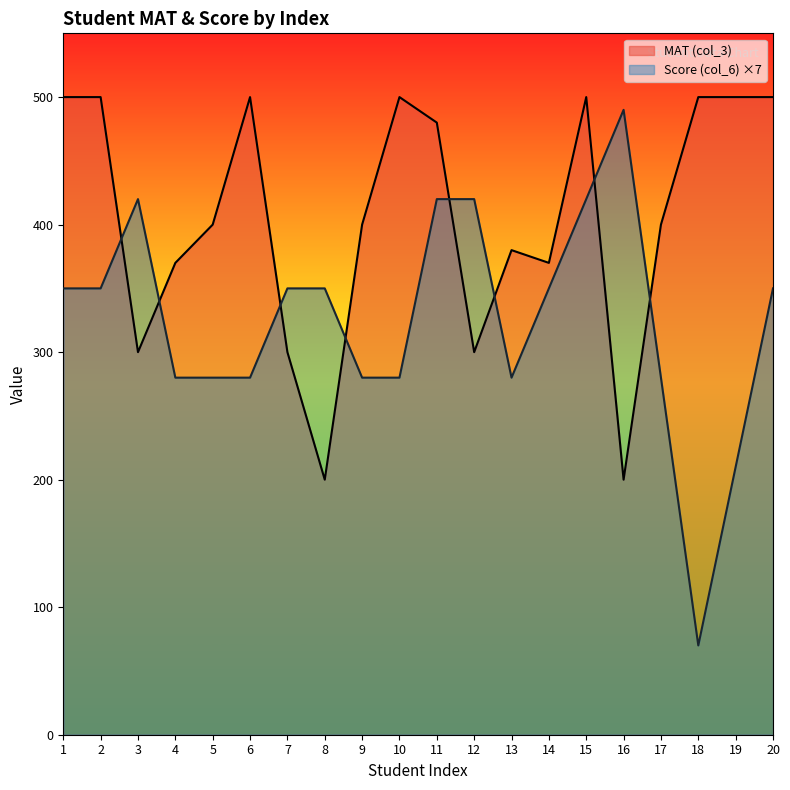

How many intersections are there between Score (col_6) and MAT (col_3)?

8